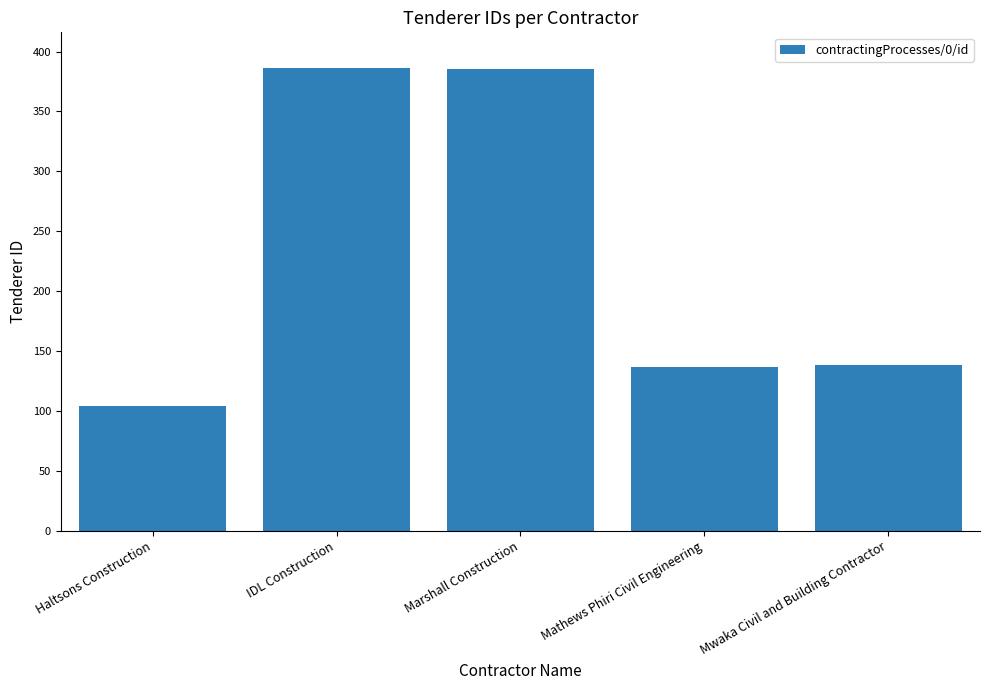

What is the change in value from Haltsons Construction to Marshall Construction?

+281